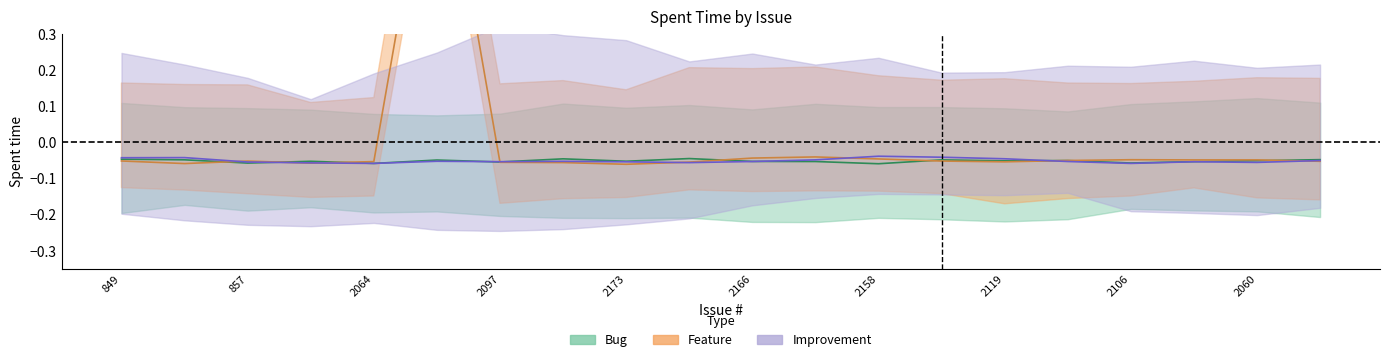

What are all the series names shown in the legend?

Bug, Feature, Improvement